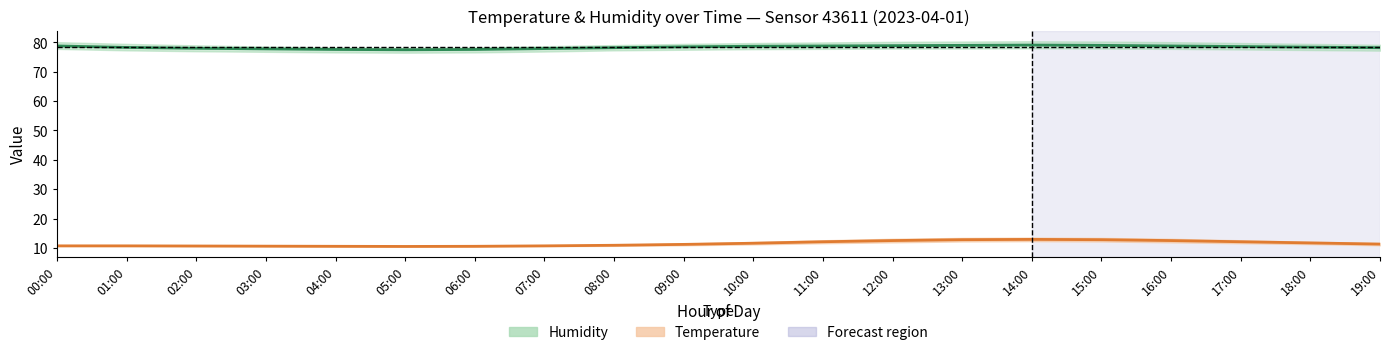

What is the label of the 2nd point from the right?

18:00